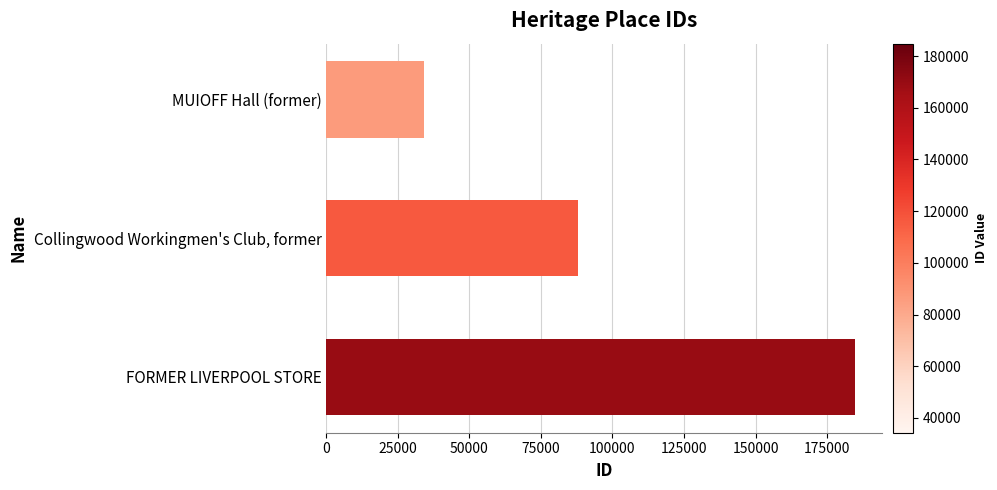

Reading top to bottom, transcribe all the data shown in this chart.

34303	88010	184791